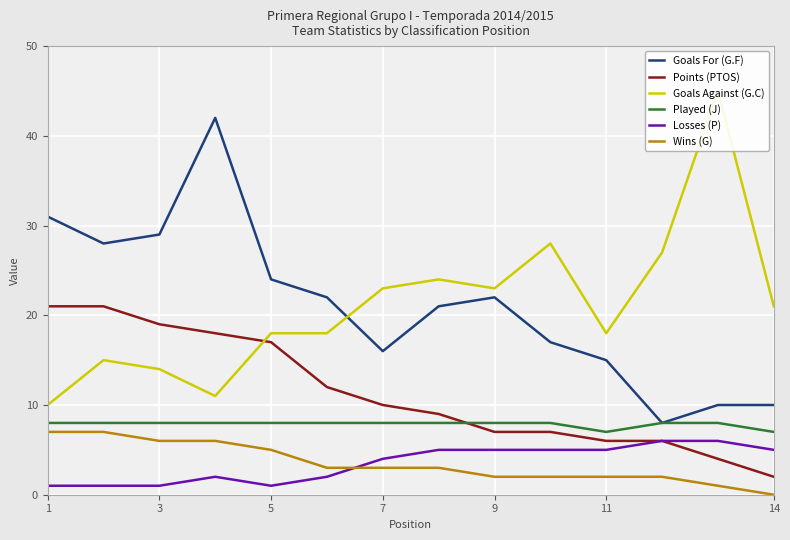

True or false: Wins (G) and Goals For (G.F) cross at least once.

False